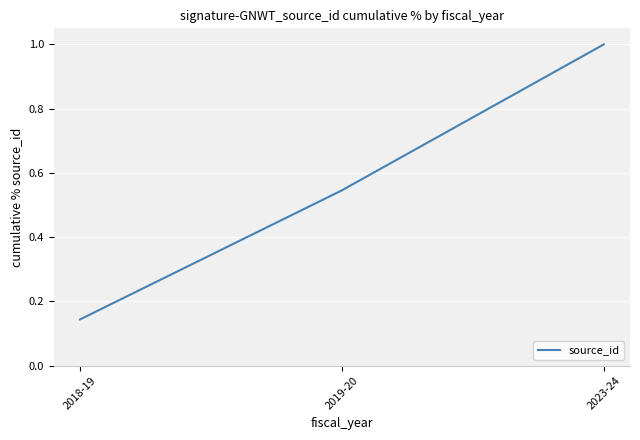

Is this an area chart (filled region under the line)?

No